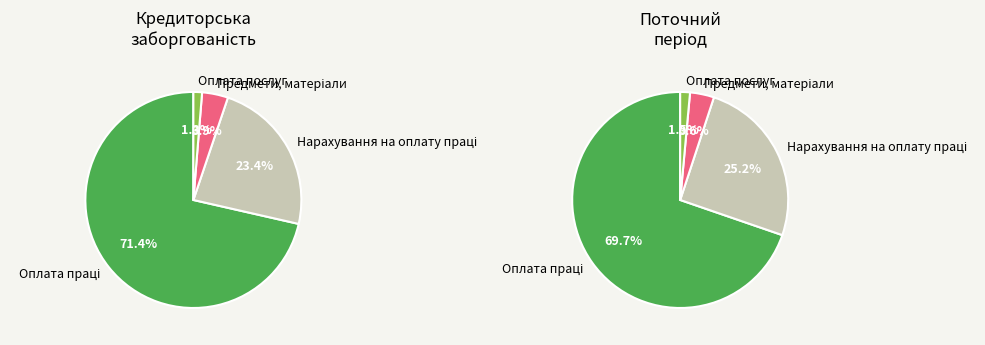

Which category has the smallest portion of the pie?

Оплата послуг